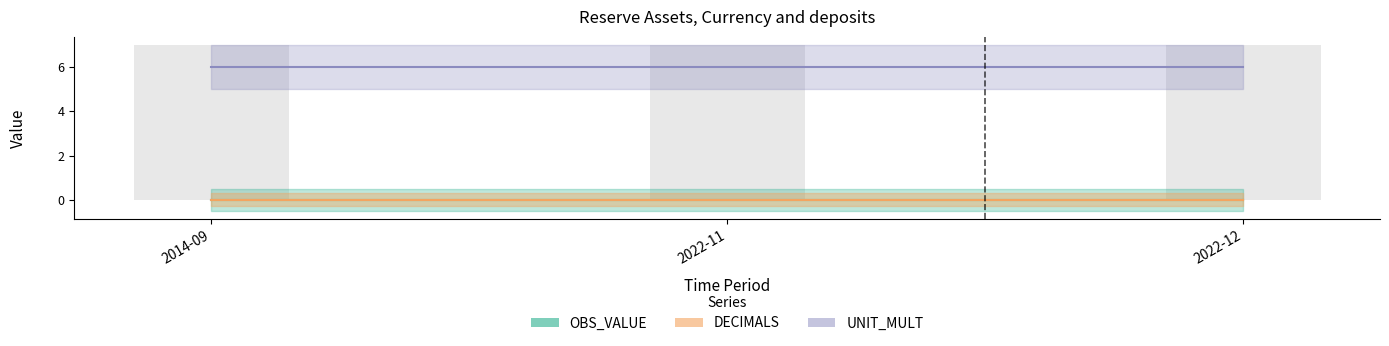

Count the number of categories in the chart.

3